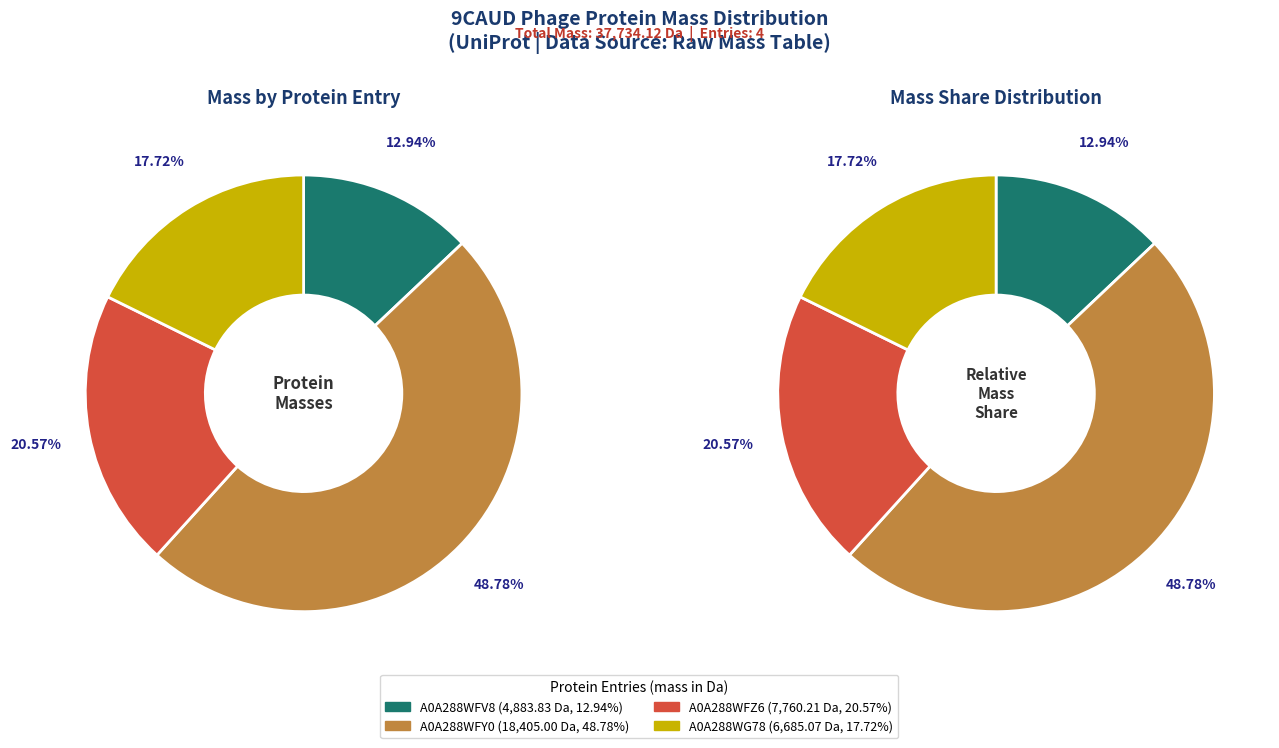

The A0A288WFY0 slice represents 63% of the pie. True or false?

False